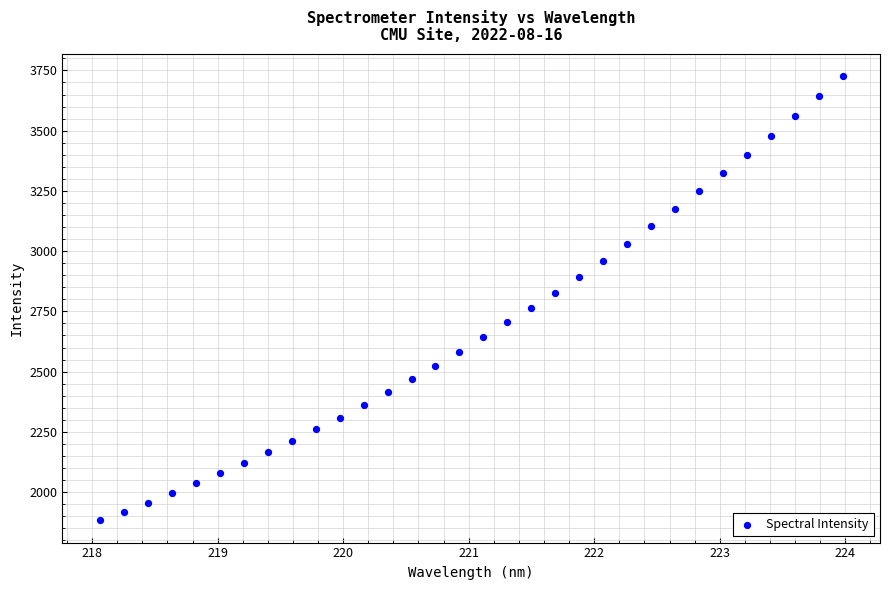

What is the range of Y values (max minus min)?

1842.3